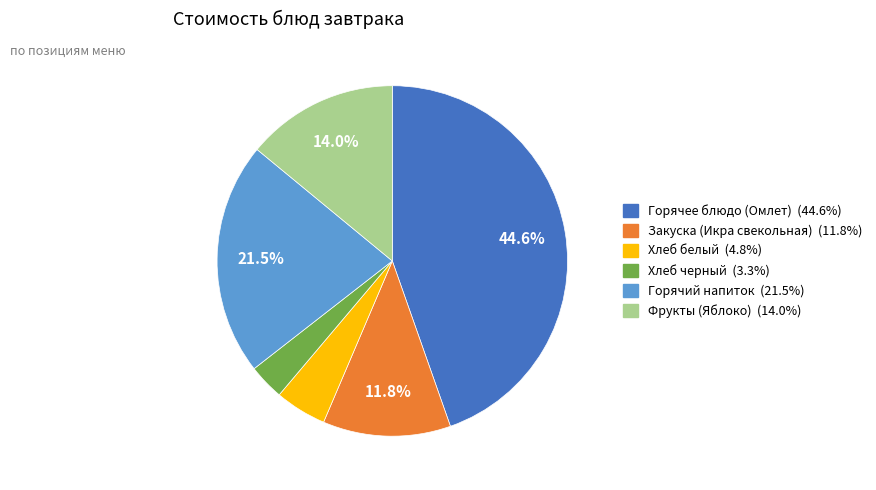

Does Фрукты (Яблоко) represent more than half of the total?

No